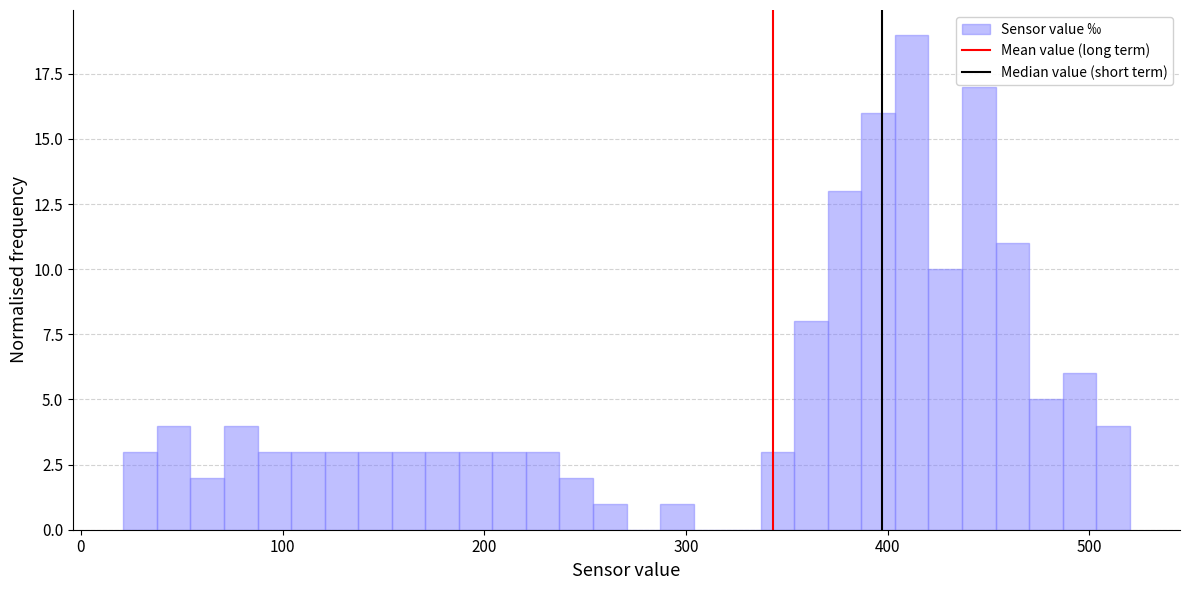

Around what value on the x-axis is the tallest bar? Give the approximate position of its centre, as read against the axis.

410